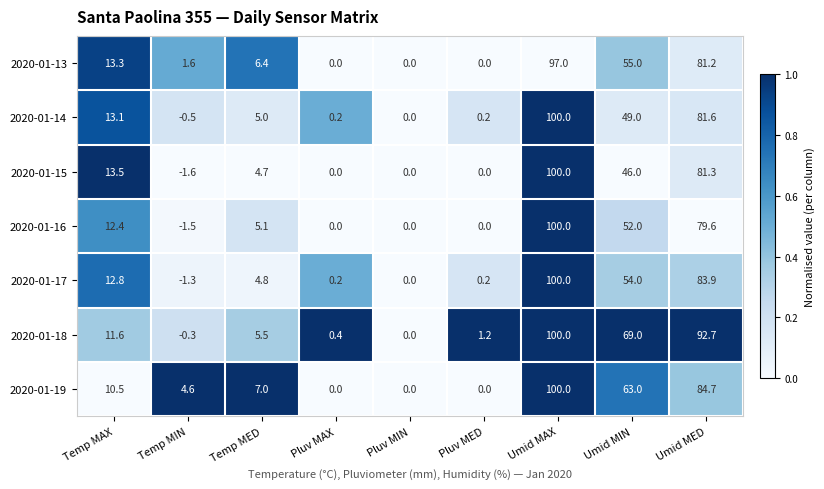

Which series has the largest range (max minus min)?

2020-01-15